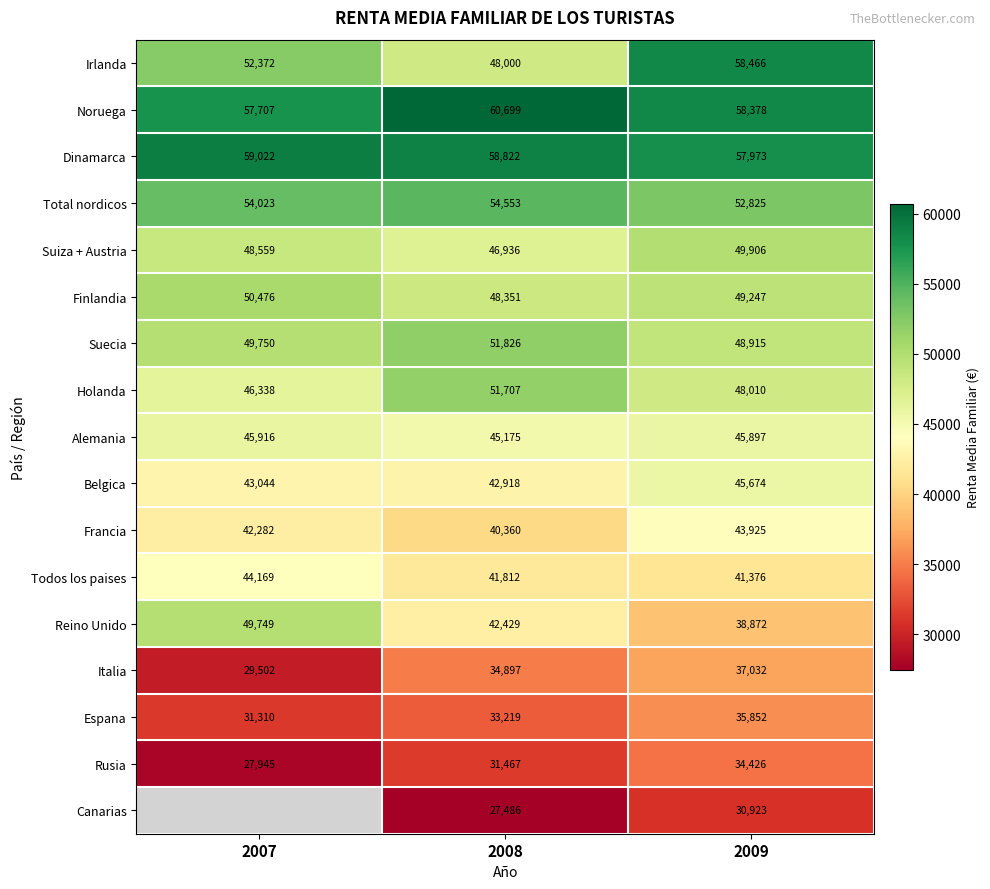

The Francia series shows 23152.1 at 2009. True or false?

False